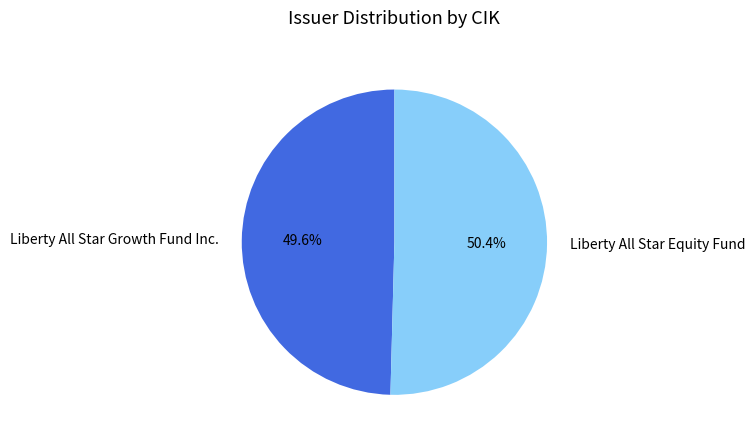

Is it true that Liberty All Star Growth Fund Inc. is 50% of the pie?

True